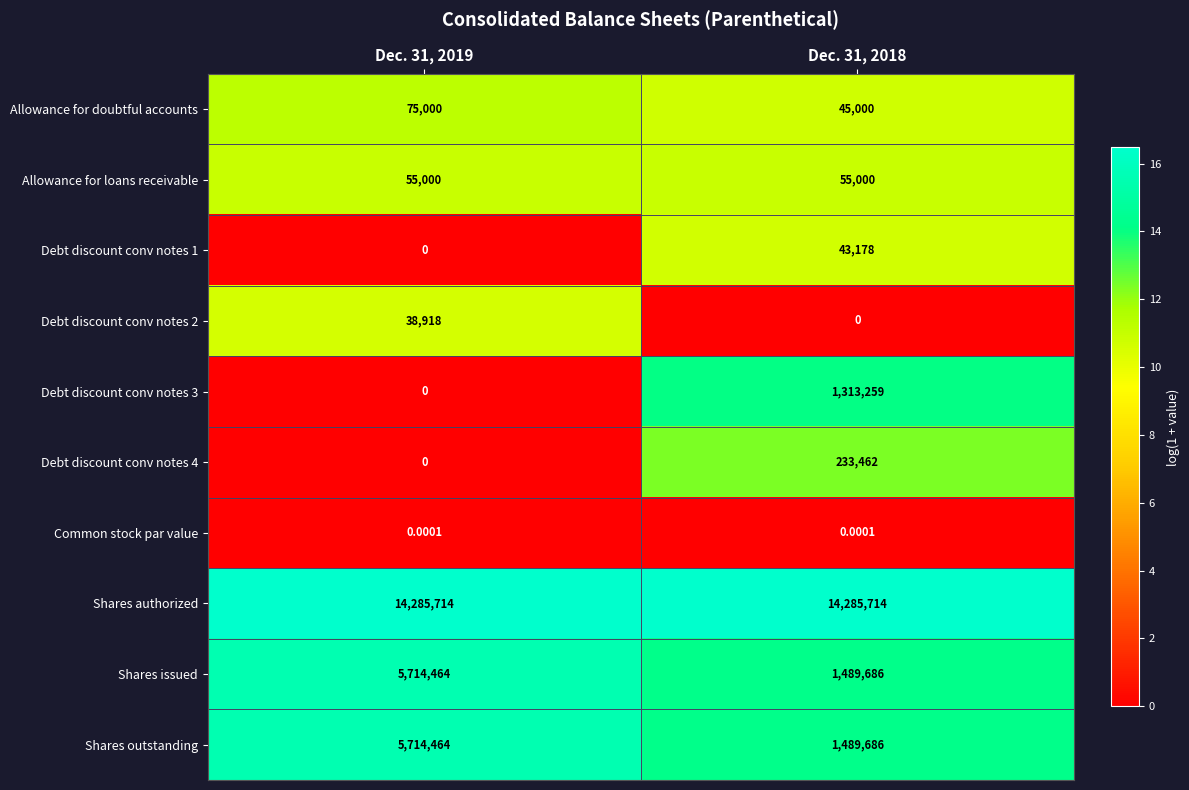

Count the number of data series in this chart.

10